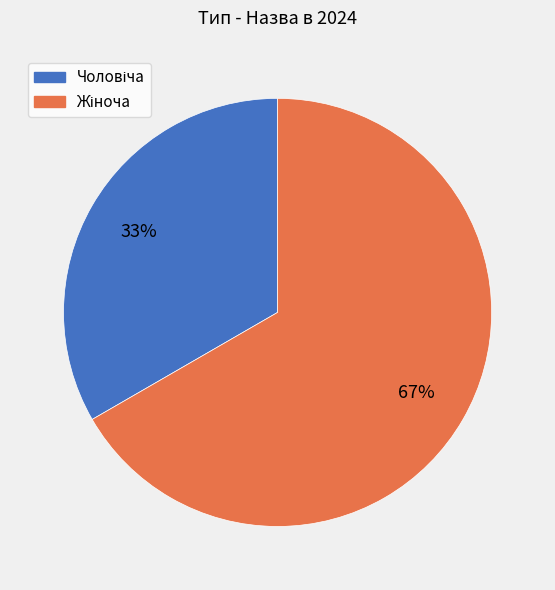

Is there any slice that represents more than half of the pie?

Yes